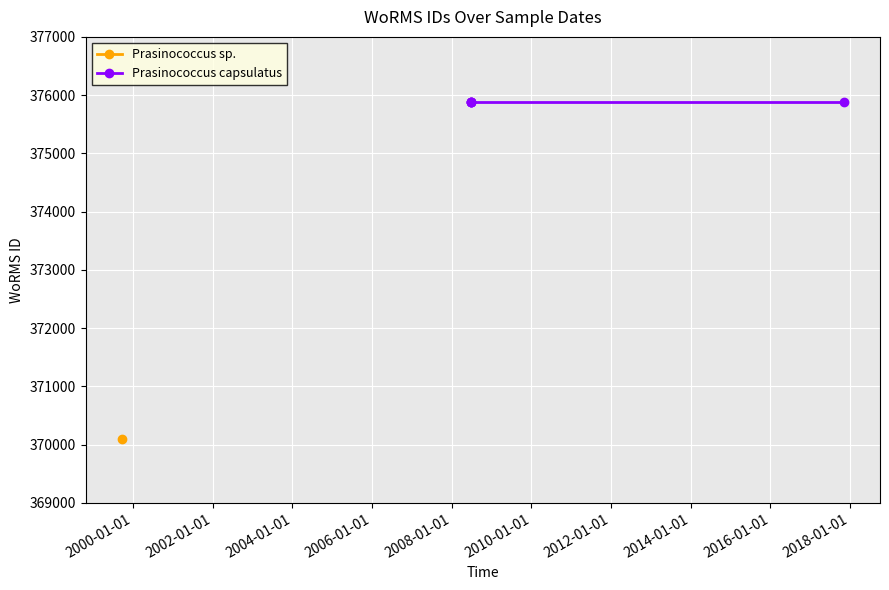

Between 2008-06-23 and 2008-06-23, which is larger?

2008-06-23